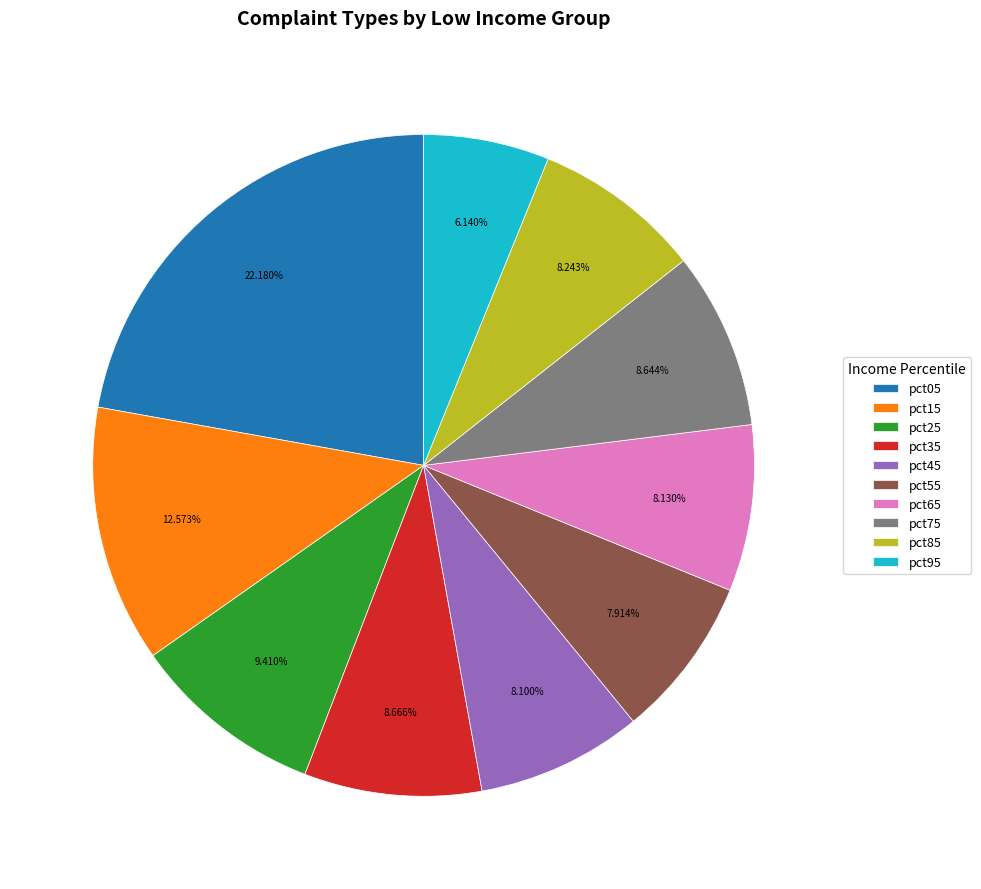

To the nearest percent, what percentage of the pie is pct75?

9%